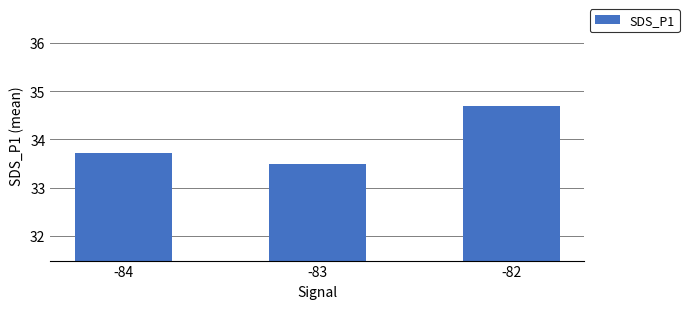

At which category does the chart reach its minimum across all series?

-83